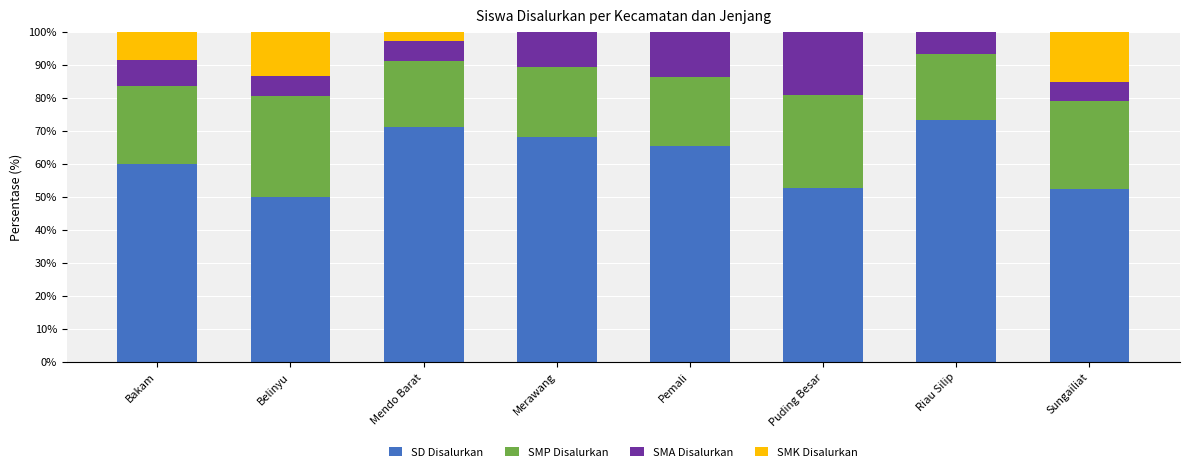

What is the total value across all series at Puding Besar?

100.0